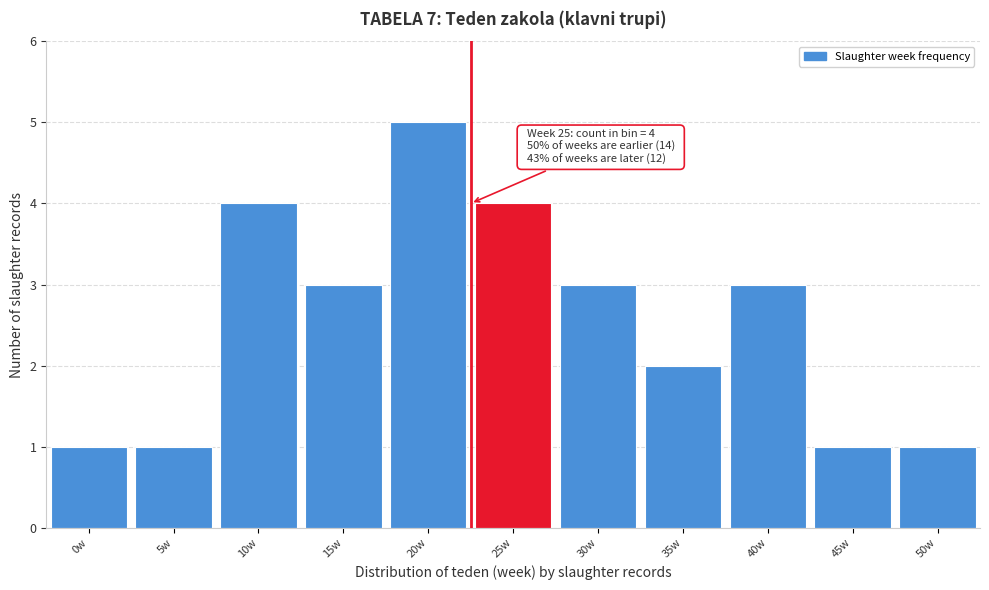

Reading left to right, extract all data points from this chart.

1	1	4	3	5	4	3	2	3	1	1